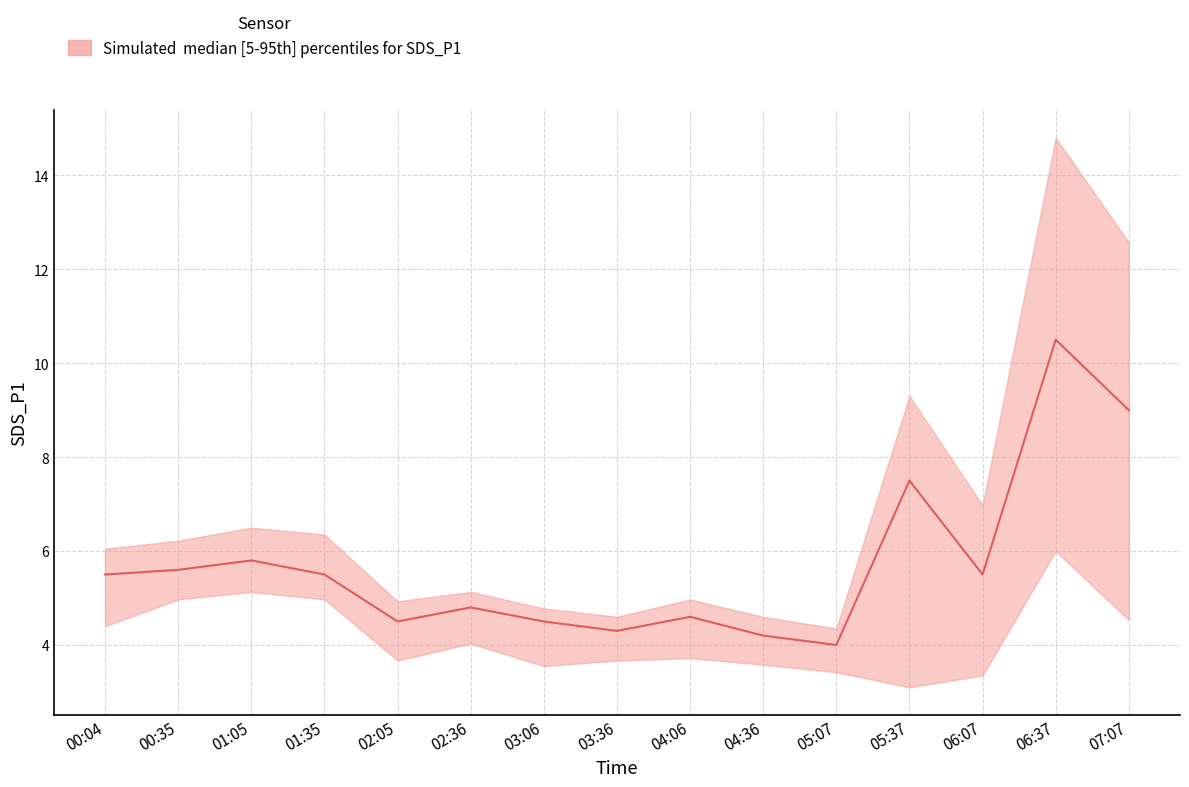

Which series has the largest range (max minus min)?

SDS_P1_upper